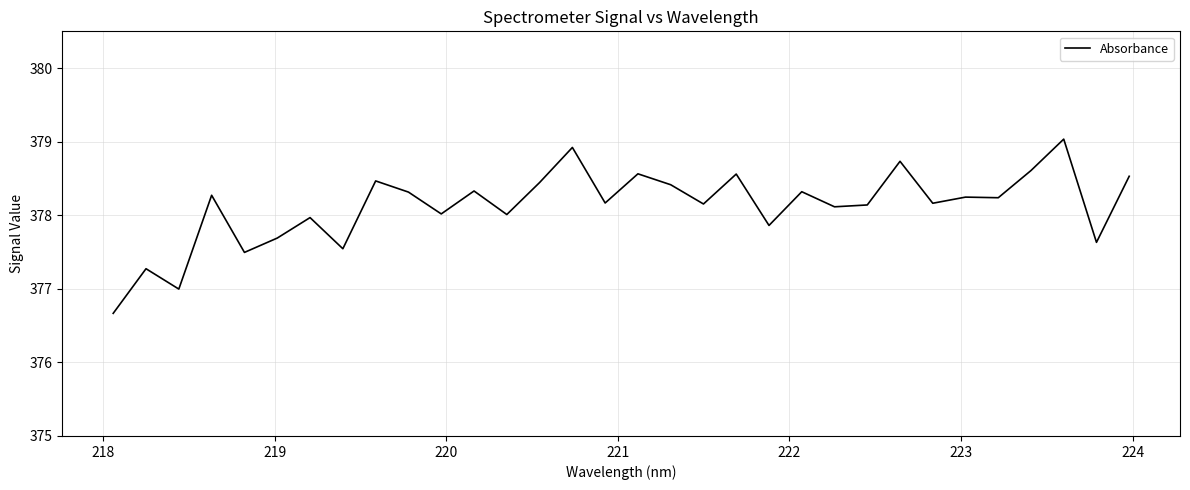

What is the greatest value displayed?

379.0